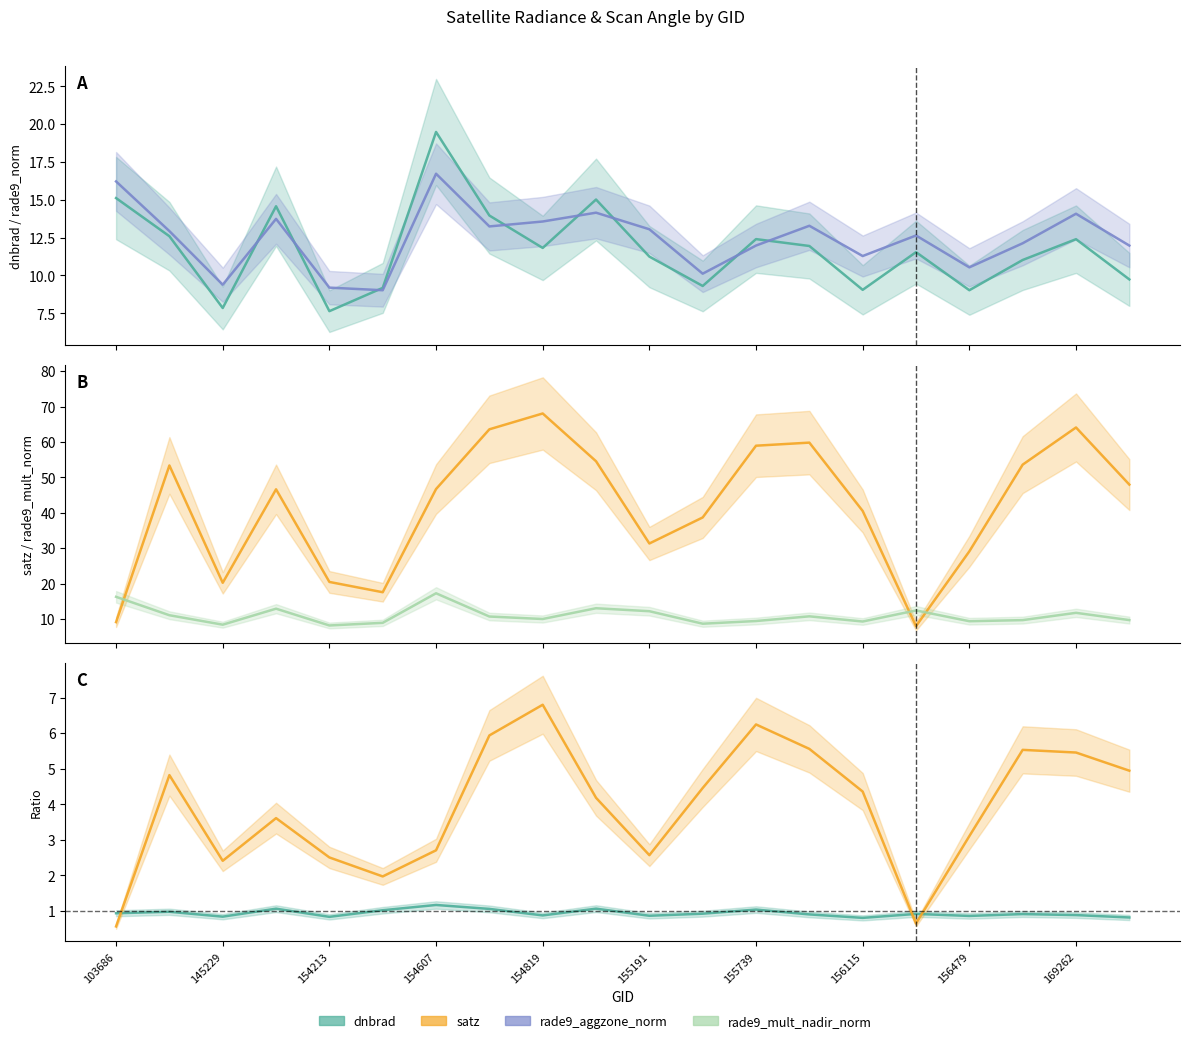

How many interior local peaks does the rade9_aggzone_norm series have?

6